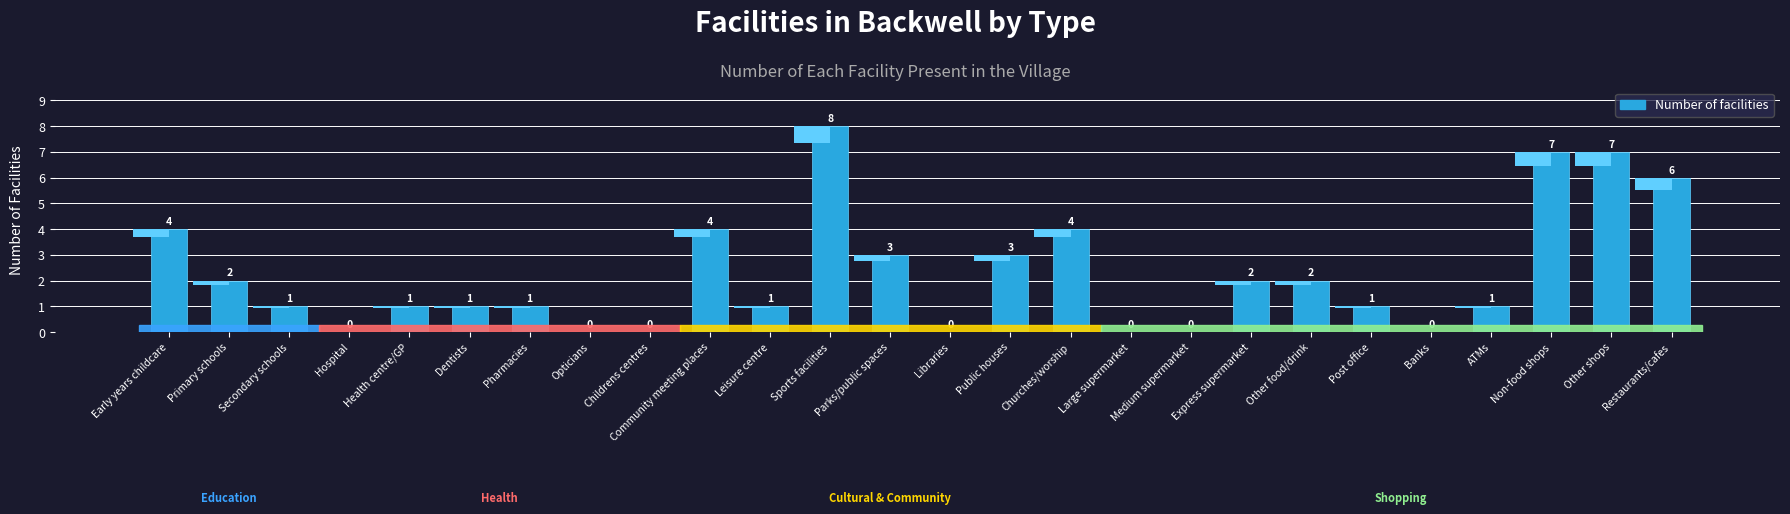

The value at Hospital is 0. True or false?

True